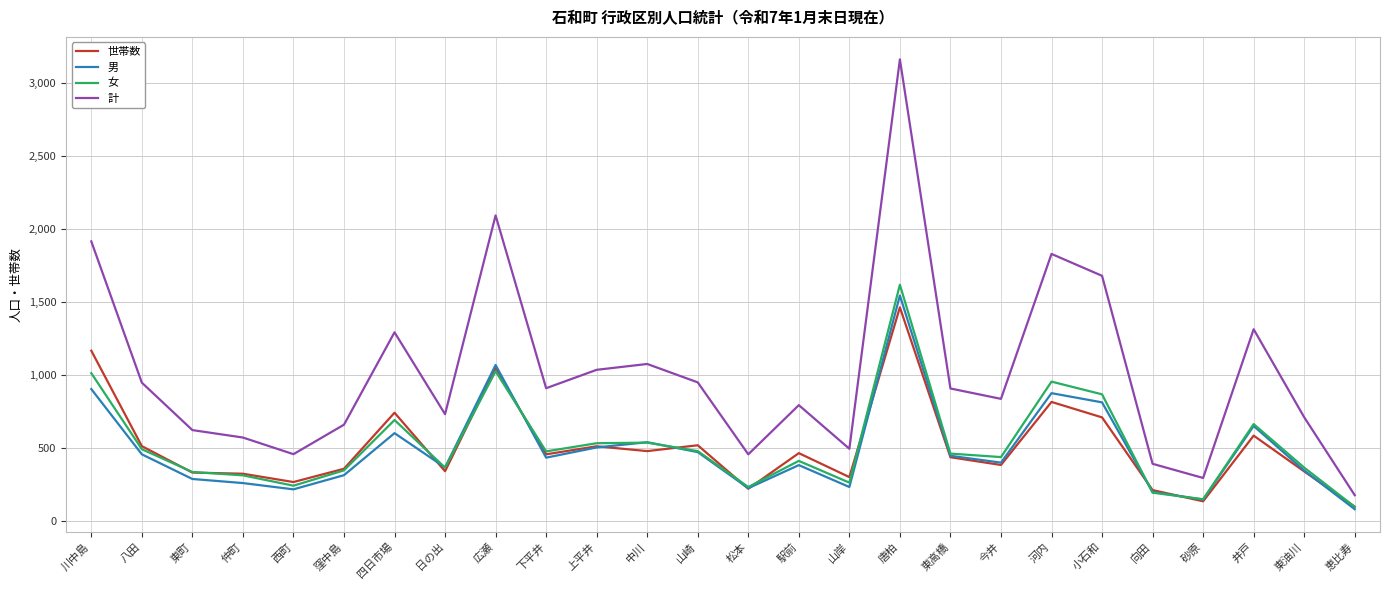

True or false: 世帯数 and 男 intersect in this chart.

True